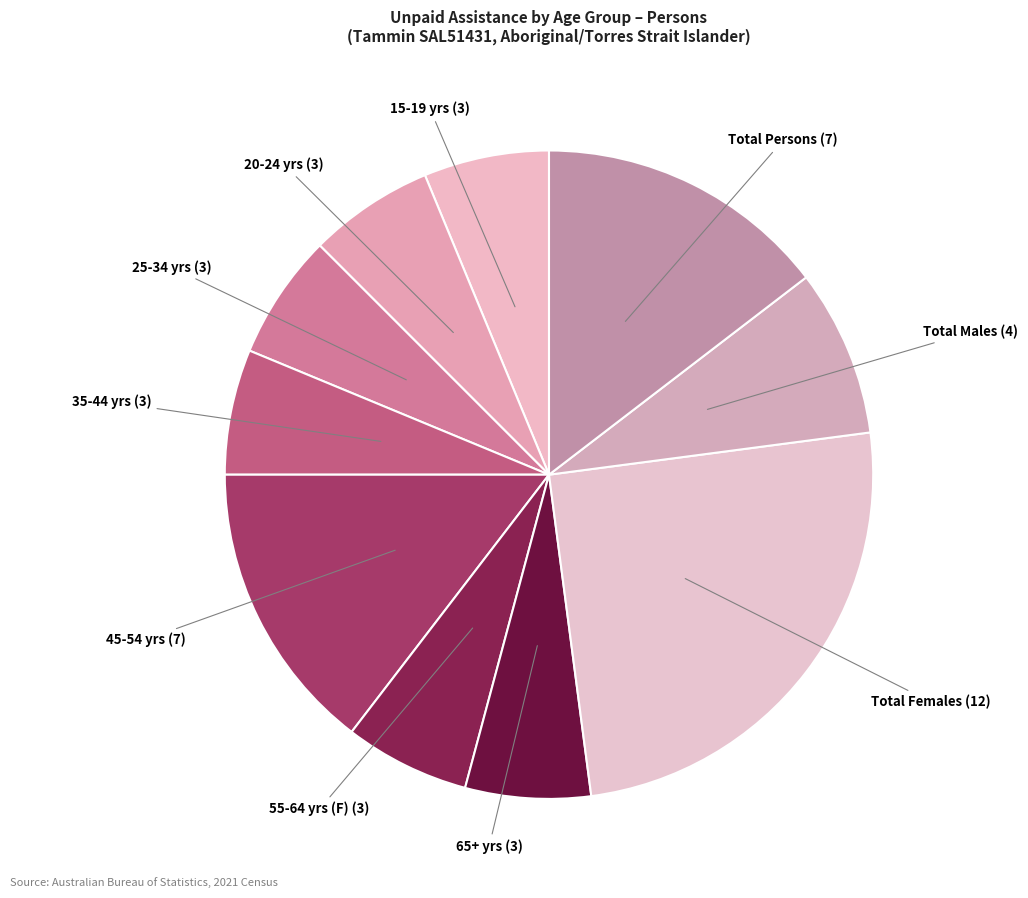

Is there any slice that represents more than half of the pie?

No